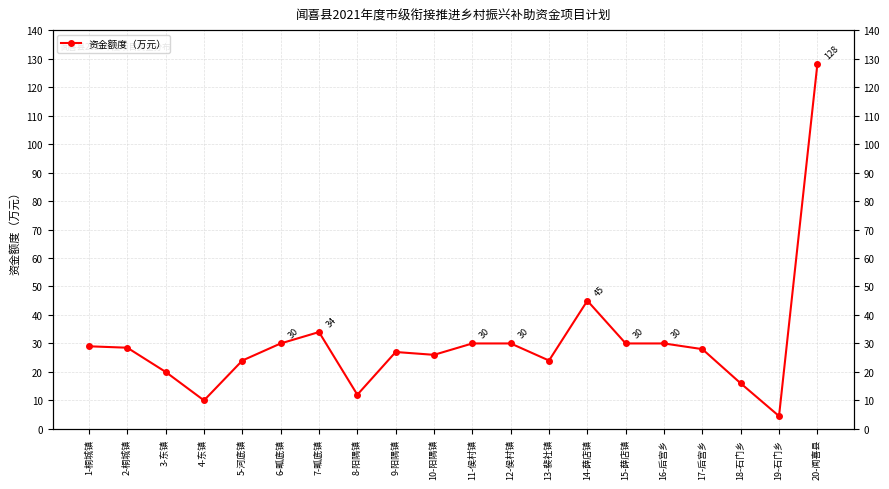

Read the value at 4-东镇.

10.0